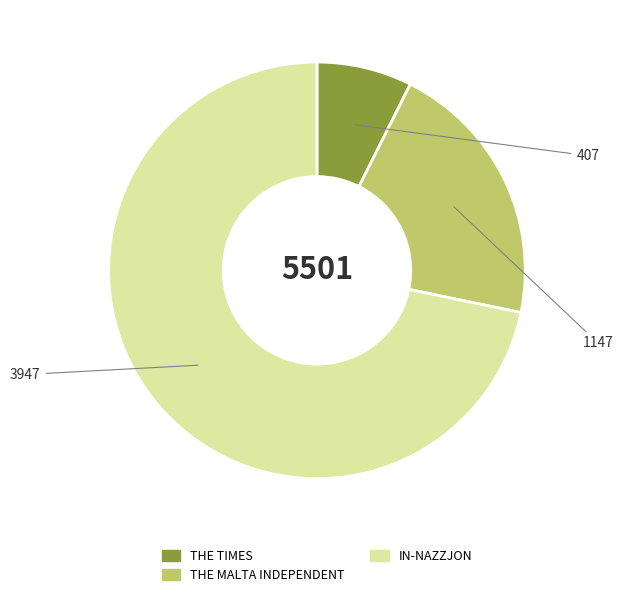

What is the ratio of the value at IN-NAZZJON to the value at THE TIMES?

9.7